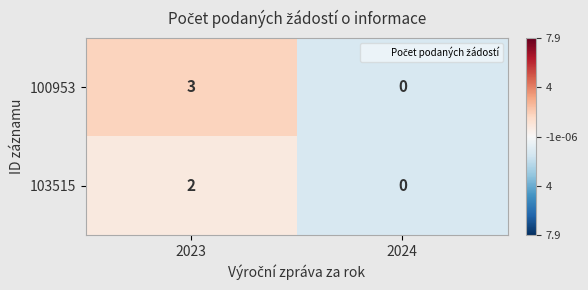

How many data points does each series have?

2